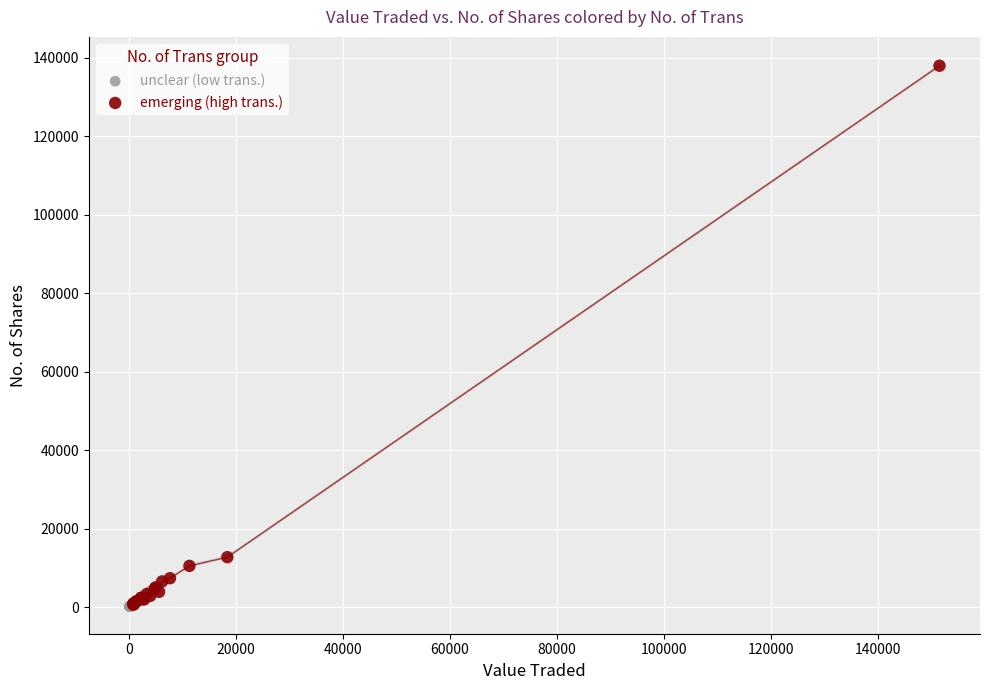

What are all the series names shown in the legend?

unclear (low trans.), emerging (high trans.)